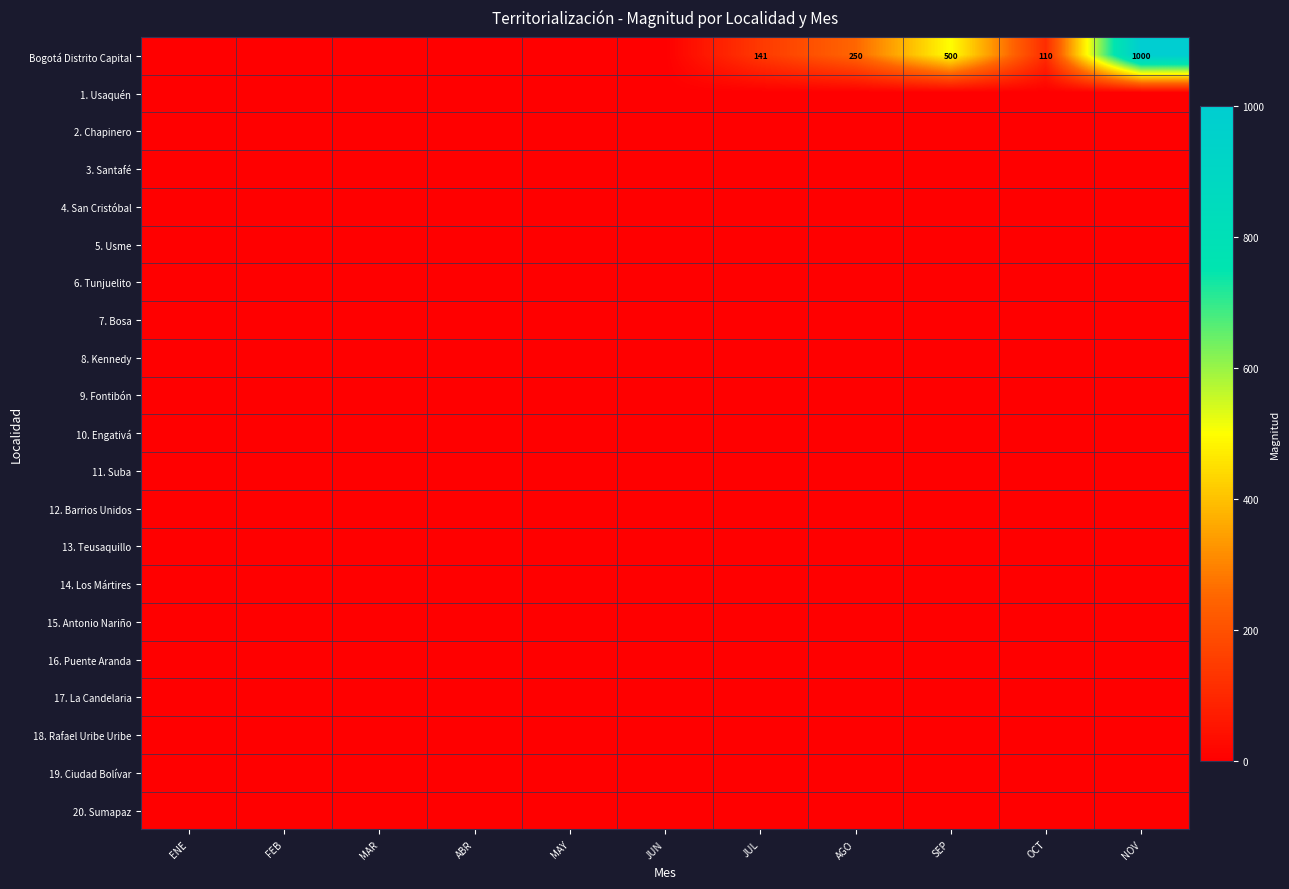

True or false: Bogotá Distrito Capital has a value of 250 at AGO.

True